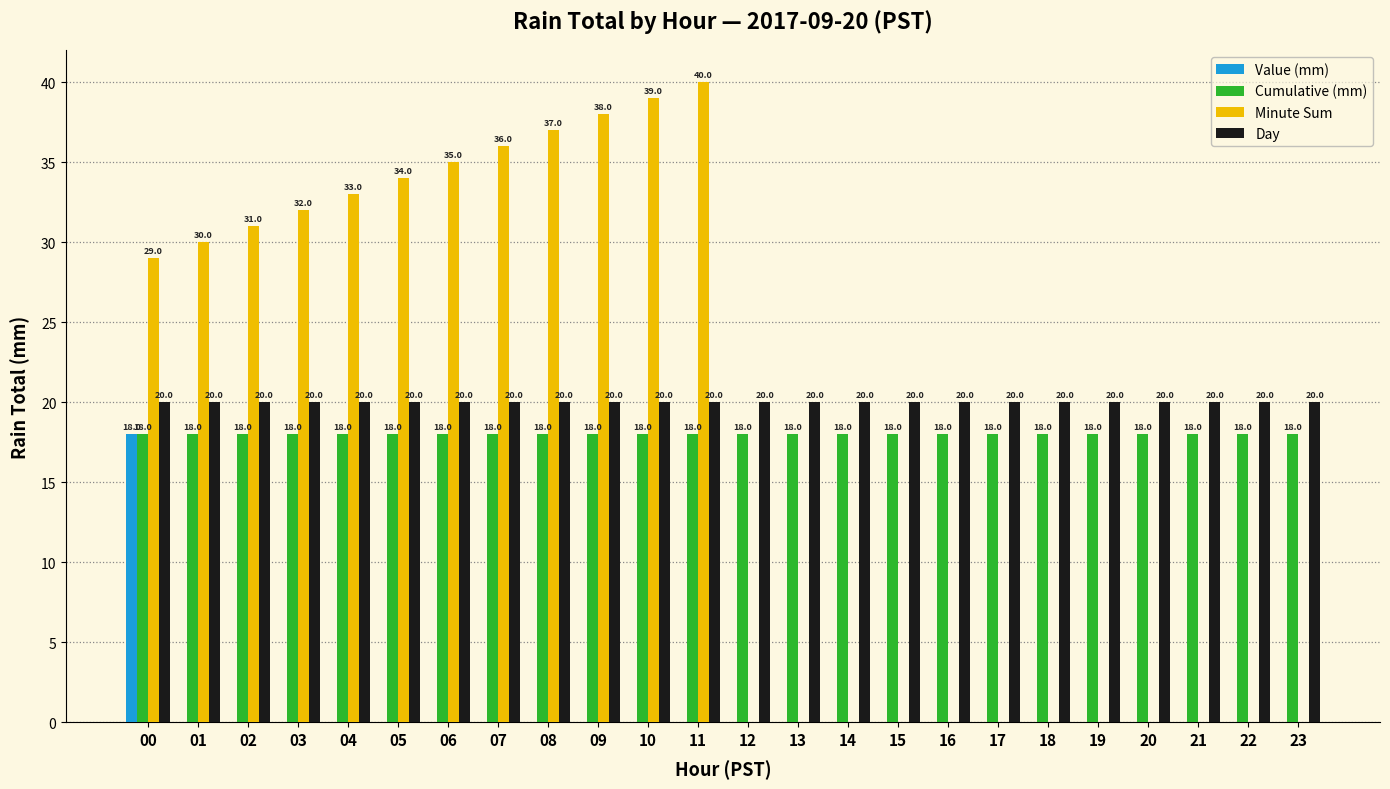

Is it true that Cumulative (mm) equals 5.1 at 02?

False